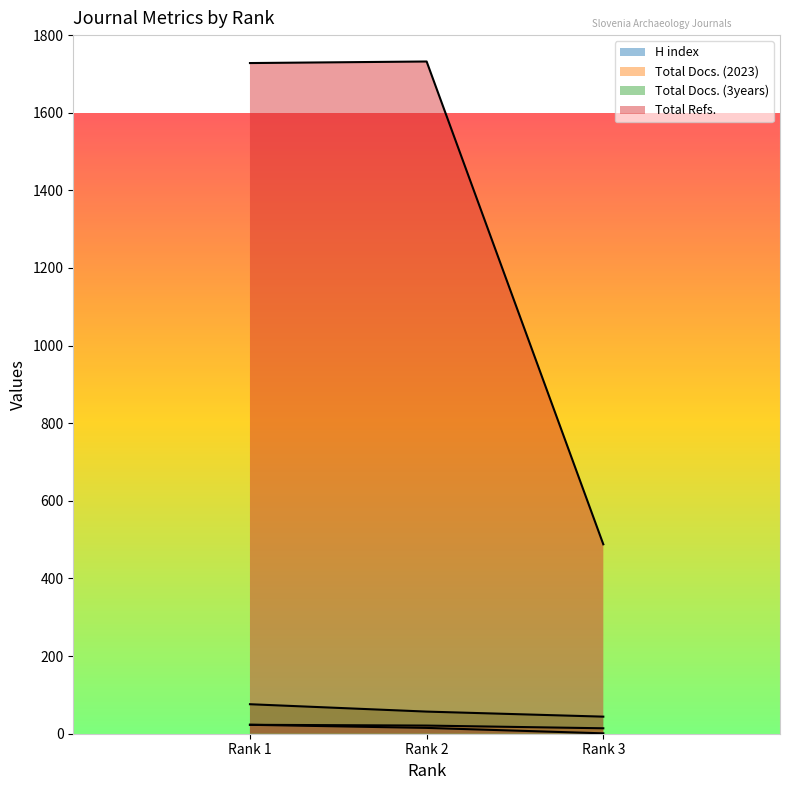

How many data points in Total Docs. (3years) are less than 57?

1